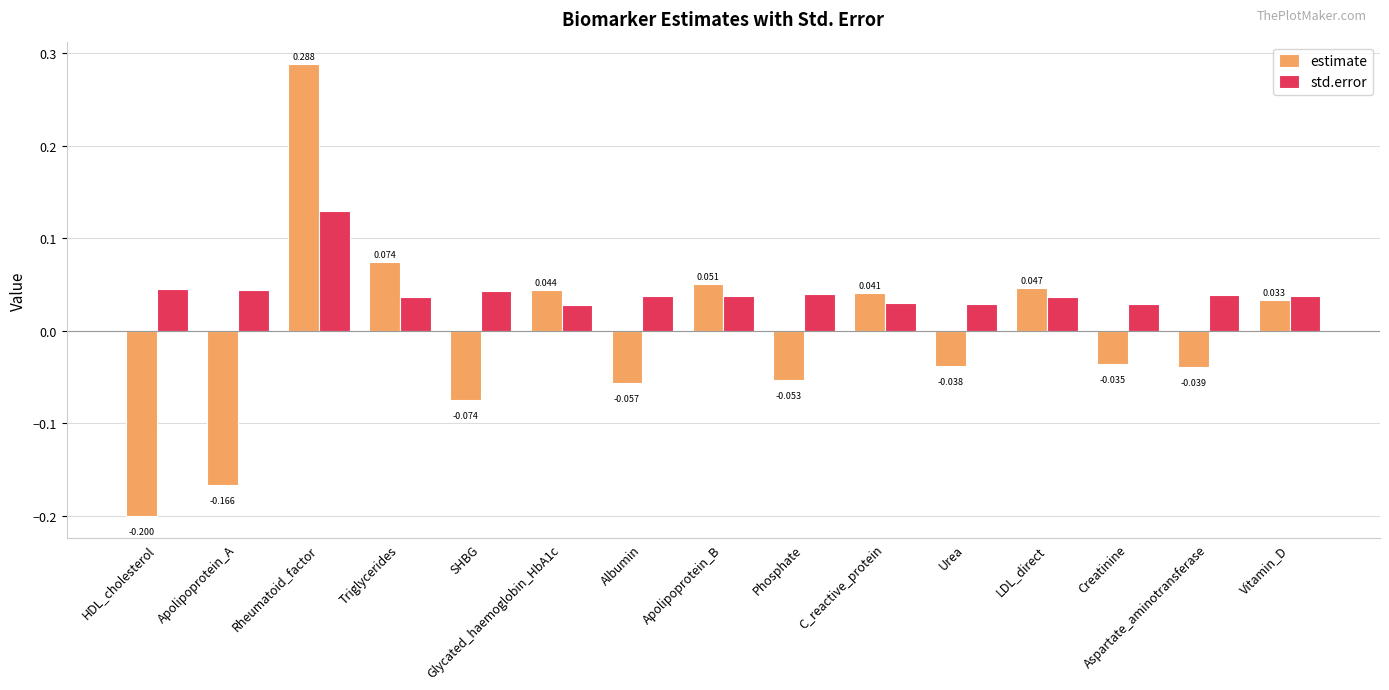

How many bars are there in total?

30